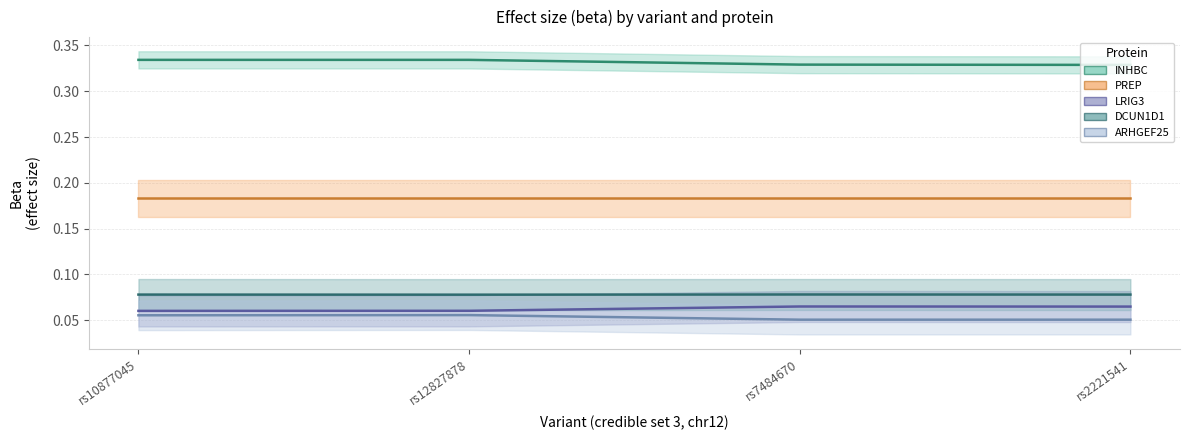

Which category has the lowest value in the ARHGEF25 series?

rs7484670